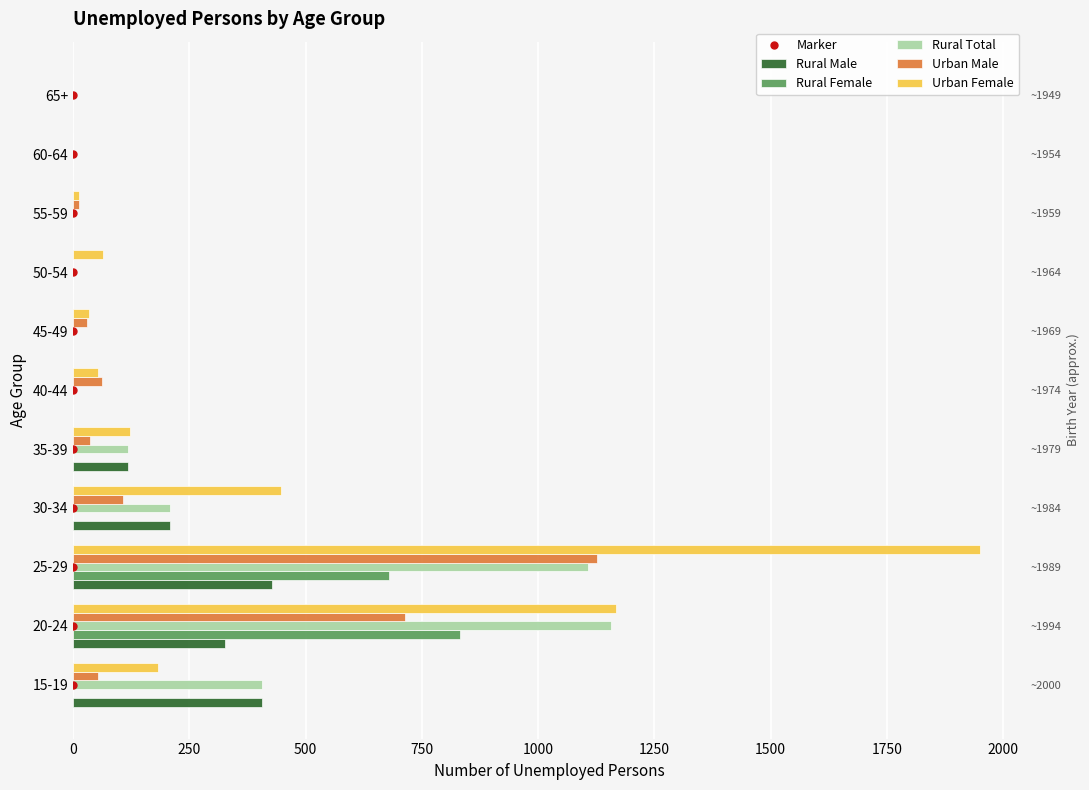

Rank the series by their maximum value, from lowest to highest.

Rural Male, Rural Female, Urban Male, Rural Total, Urban Female